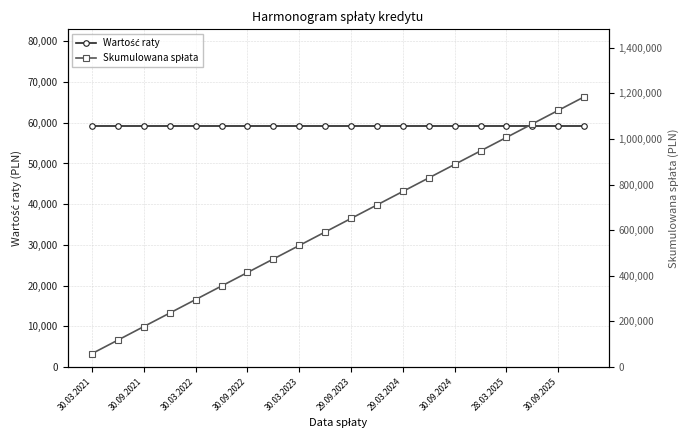

What is the maximum value shown in the chart?

1185000